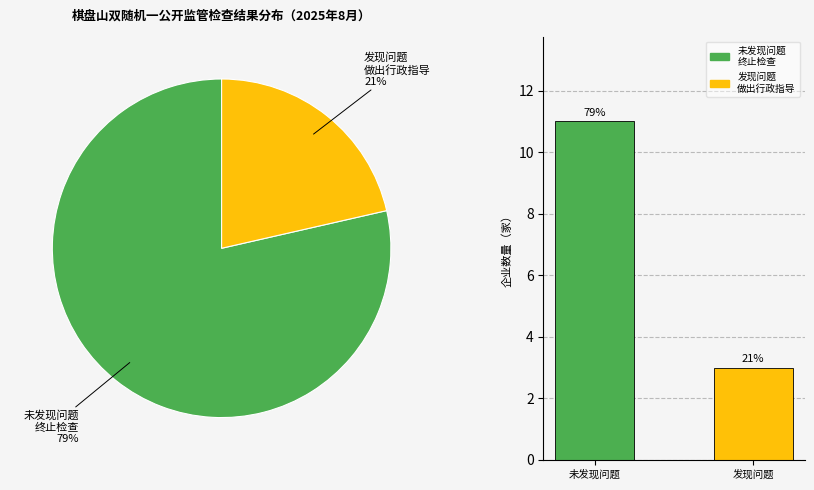

How many segments does this pie chart have?

2